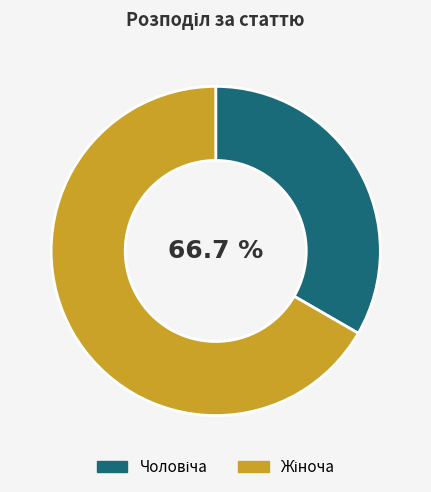

How many slices are in this pie chart?

2